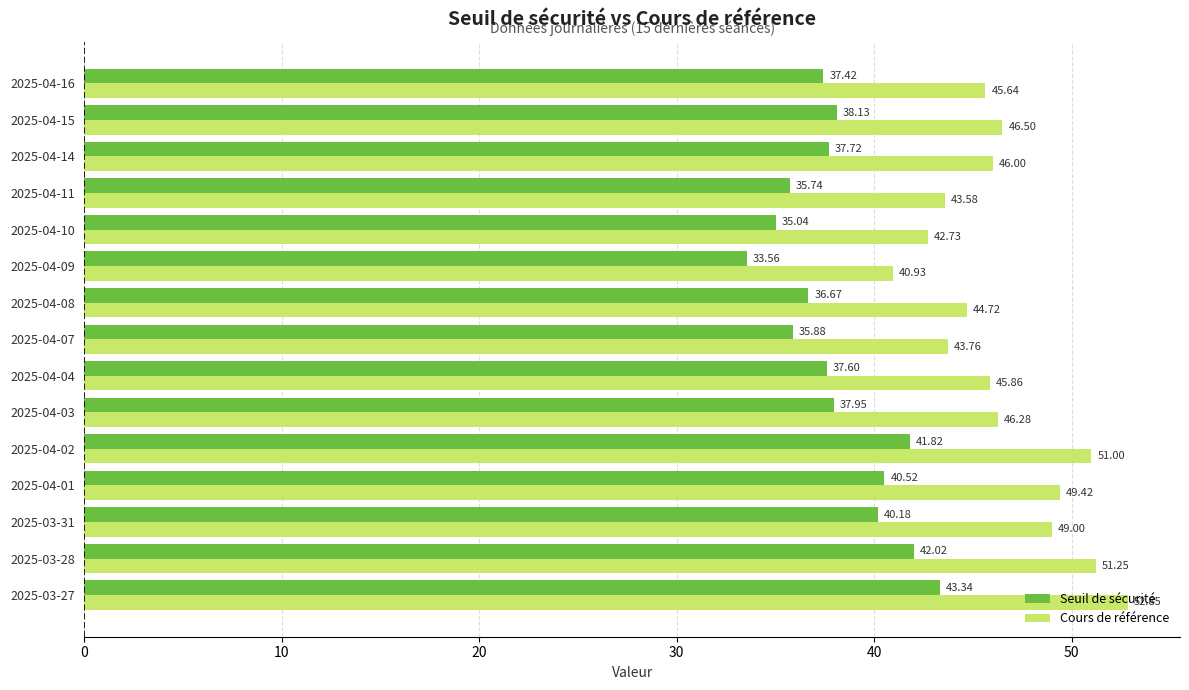

What is the sum of the Seuil de sécurité values at 2025-04-10 and 2025-03-31?

75.2